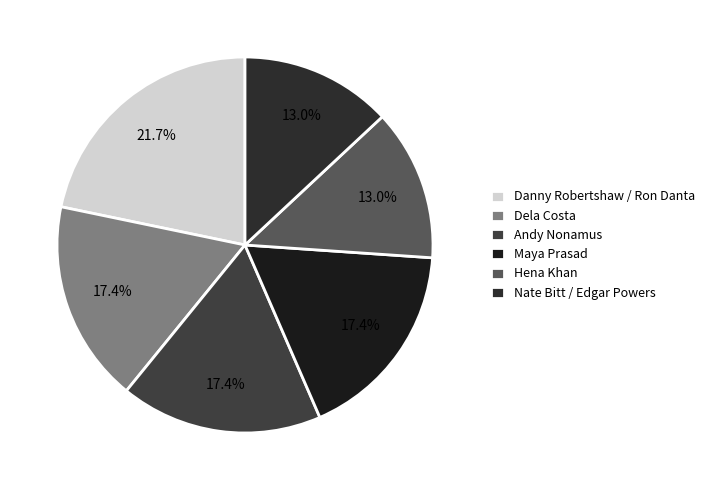

Is there a majority slice in this chart?

No